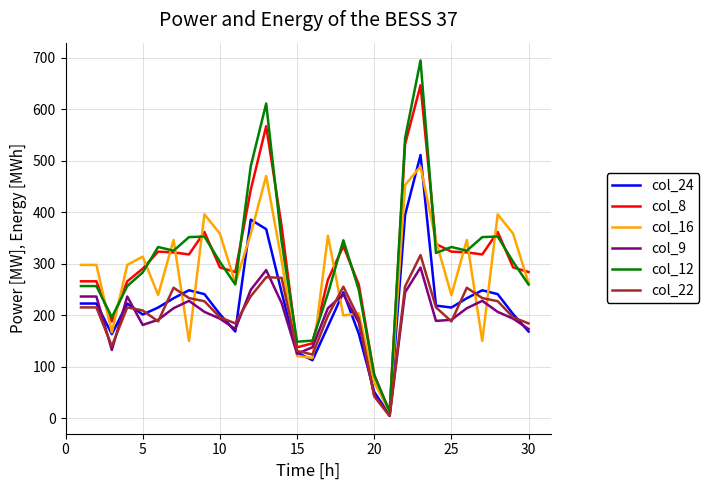

What is the greatest value displayed?

694.9